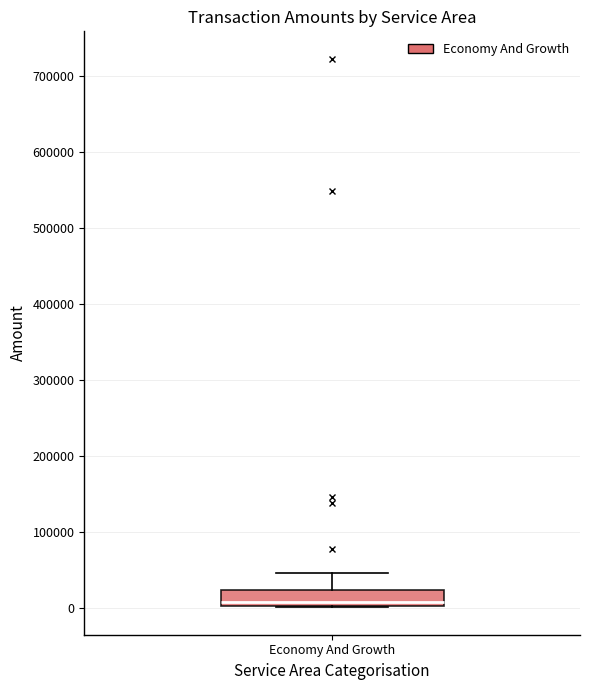

Where is the lower edge of the box for Economy And Growth on the y-axis? The values are not printed on the chart, so give them approximately, as read against the axis.

0